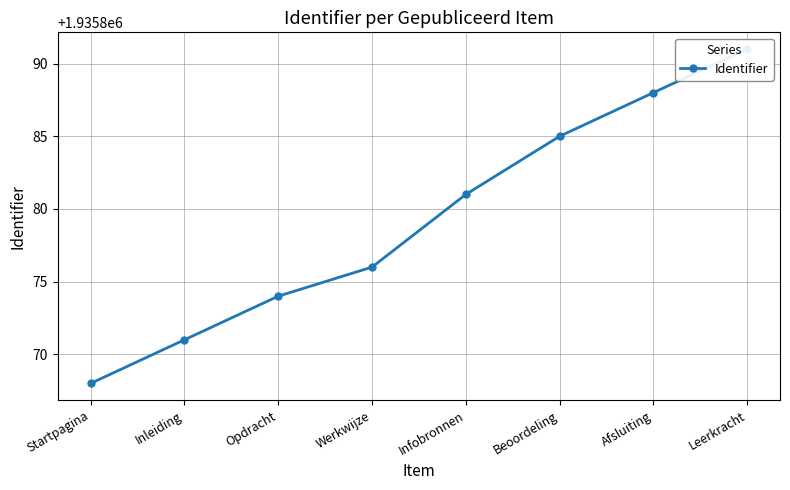

List the labels in order of value, smallest first.

Startpagina, Inleiding, Opdracht, Werkwijze, Infobronnen, Beoordeling, Afsluiting, Leerkracht